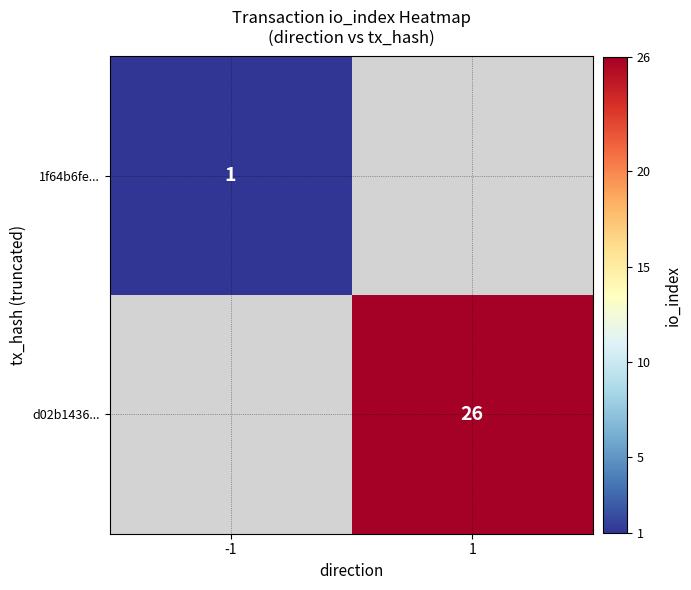

The d02b1436... series shows 12 at 1. True or false?

False